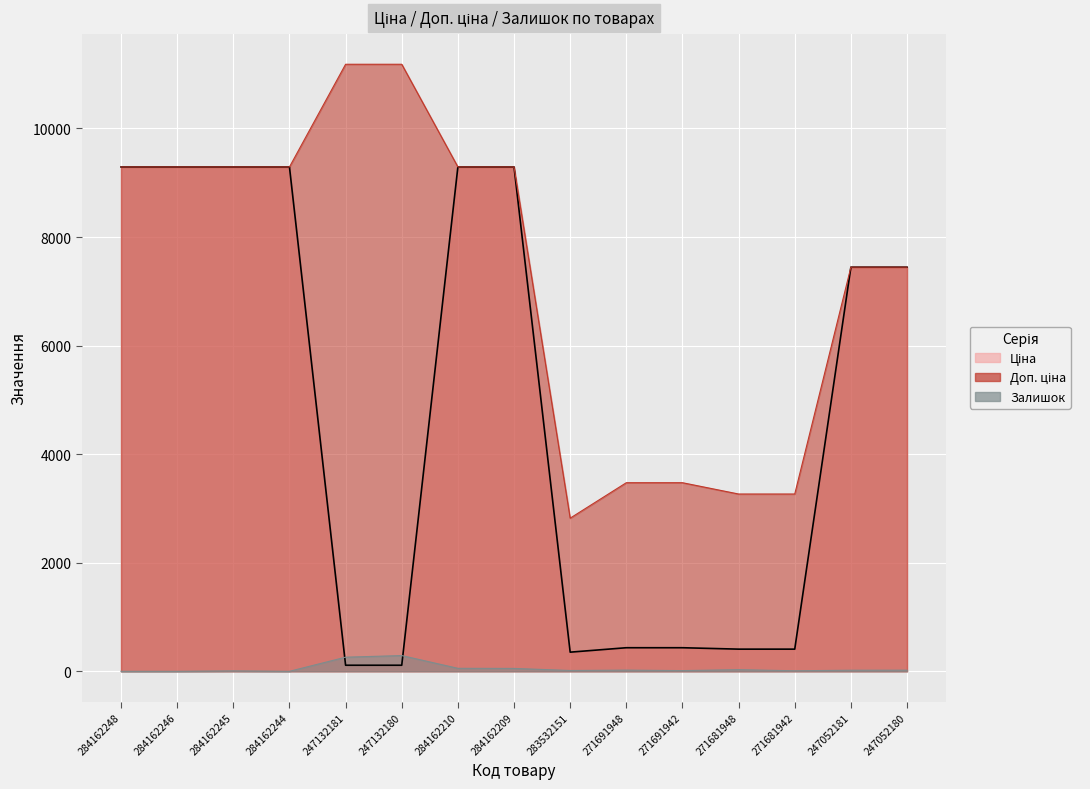

True or false: Доп. ціна has a value of 15074.6 at 247132181.

False